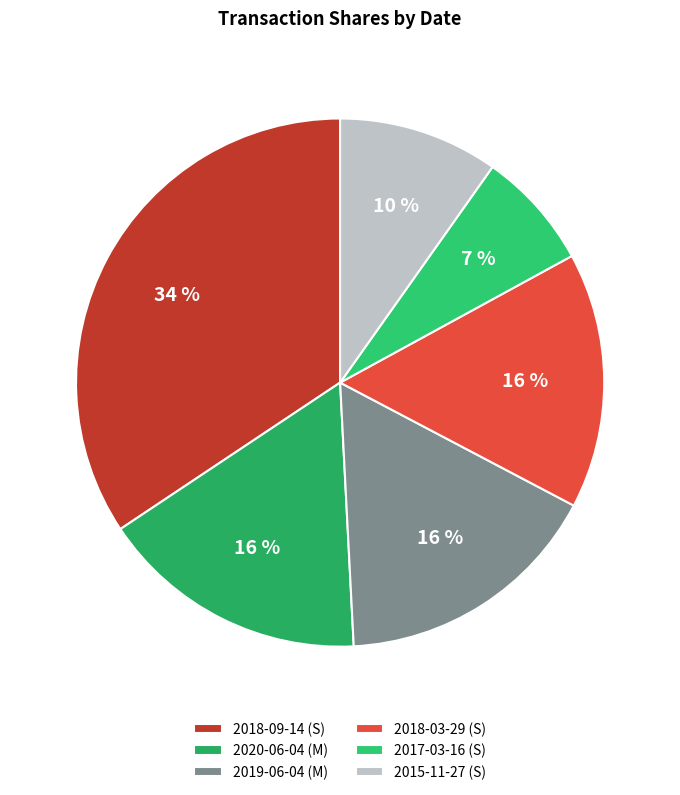

What is the largest slice in the pie chart?

2018-09-14 (S)